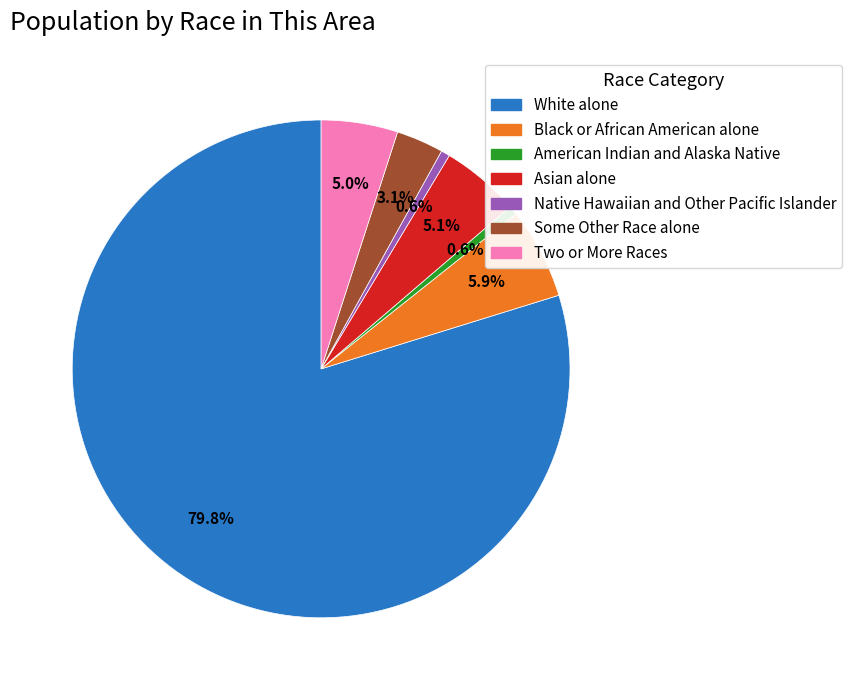

Do Black or African American alone and White alone together represent more than half of the pie?

Yes